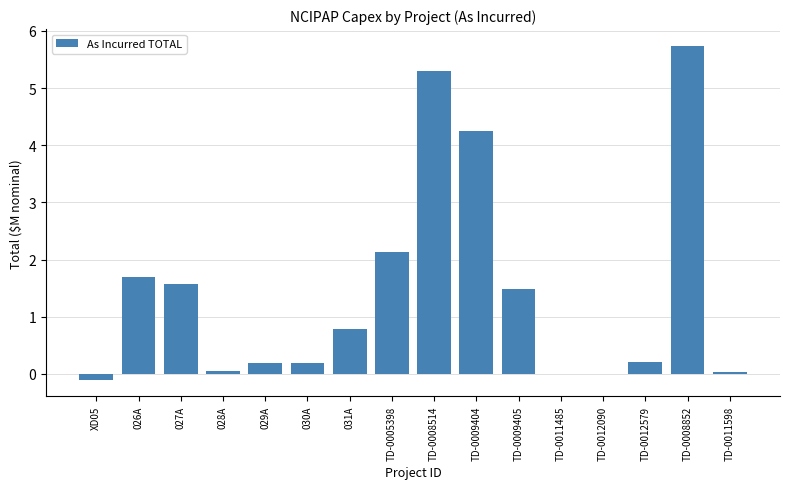

What is the change in value from TD-0009405 to TD-0012579?

-1.3